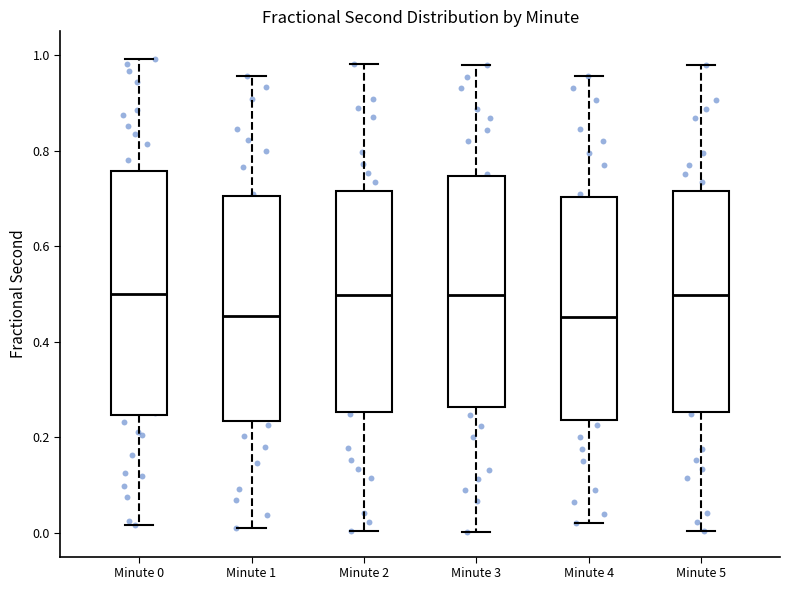

Reading left to right, read every box against the y-axis: the position of its median line, the range the box covers, and the ends of its whiskers. The values are not printed on the chart, so give them approximately, as read against the axis.

Minute 0: median 0.50, box 0.24 to 0.76, whiskers 0.02 to 1.00
Minute 1: median 0.46, box 0.24 to 0.70, whiskers 0.02 to 0.96
Minute 2: median 0.50, box 0.26 to 0.72, whiskers 0.00 to 0.98
Minute 3: median 0.50, box 0.26 to 0.74, whiskers 0.00 to 0.98
Minute 4: median 0.46, box 0.24 to 0.70, whiskers 0.02 to 0.96
Minute 5: median 0.50, box 0.26 to 0.72, whiskers 0.00 to 0.98